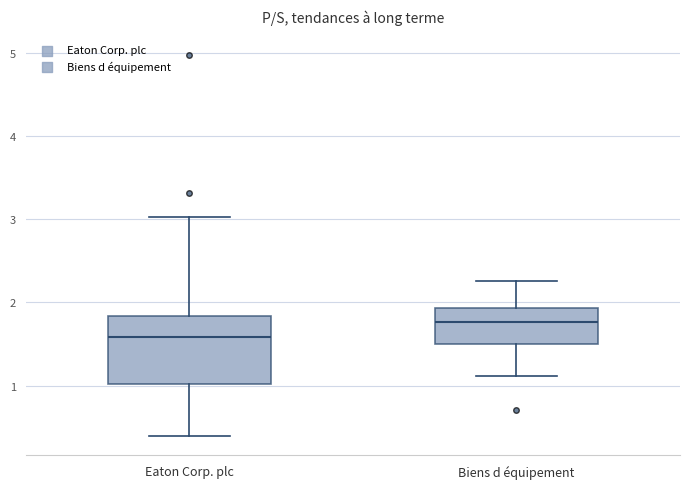

Where does the median line of the box for Biens d équipement sit on the y-axis? The values are not printed on the chart, so give them approximately, as read against the axis.

1.8